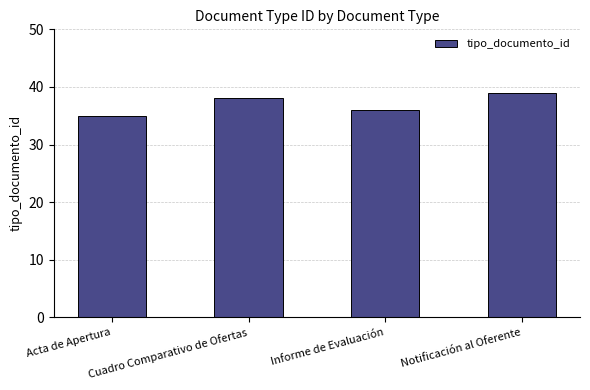

Is it true that the value at Notificación al Oferente is 22?

False